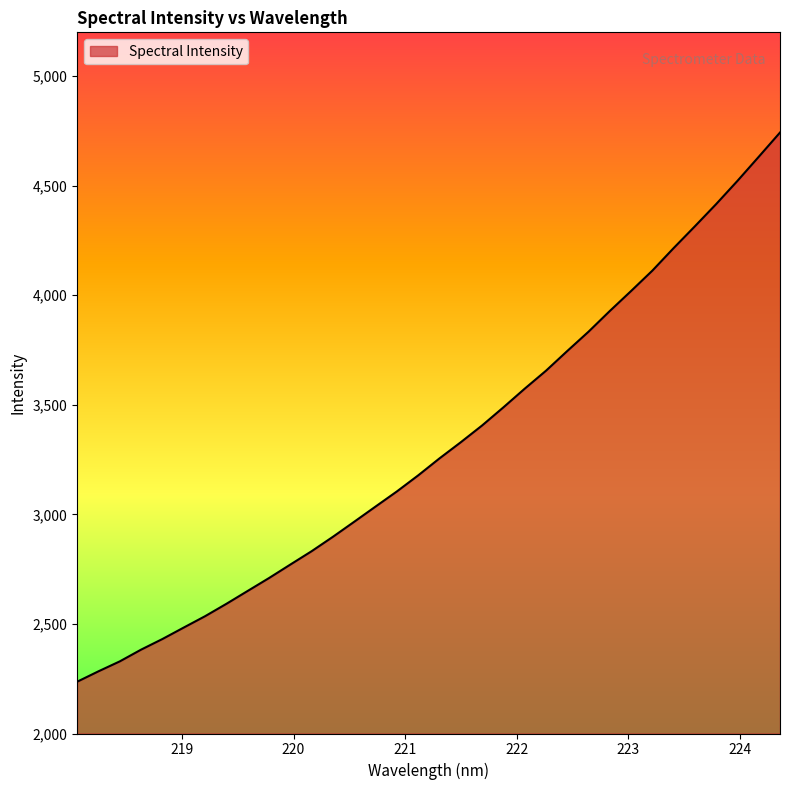

What is the greatest value displayed?

4742.7